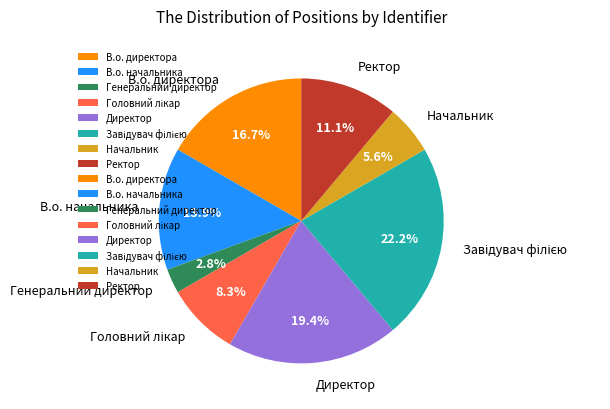

What percentage is NOT represented by Начальник?

94.4%